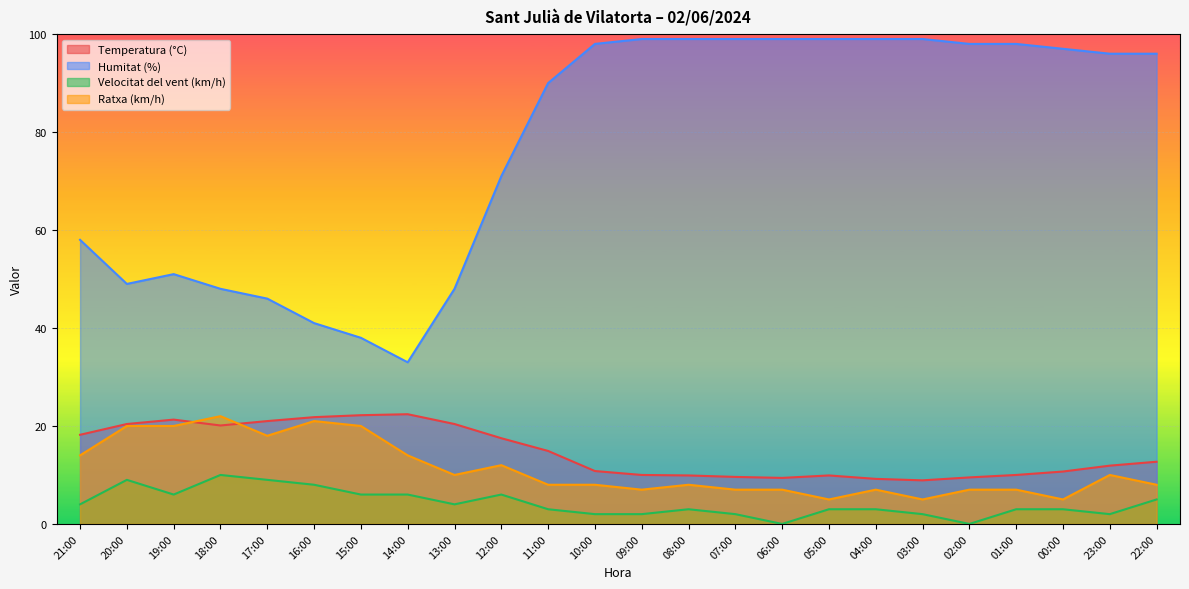

What are all the series names shown in the legend?

Temperatura (°C), Humitat (%), Velocitat del vent (km/h), Ratxa (km/h)